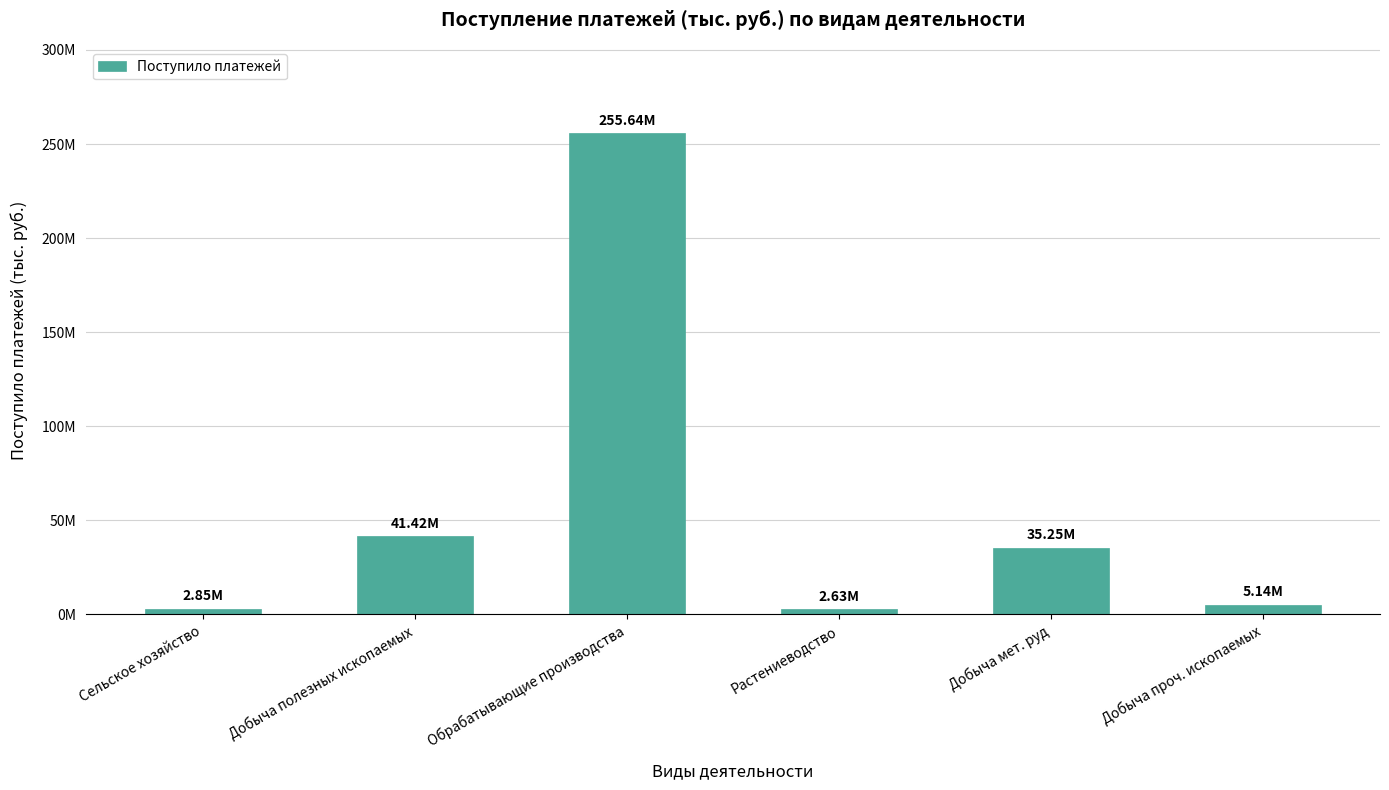

The value at Добыча проч. ископаемых is 5139141. True or false?

True